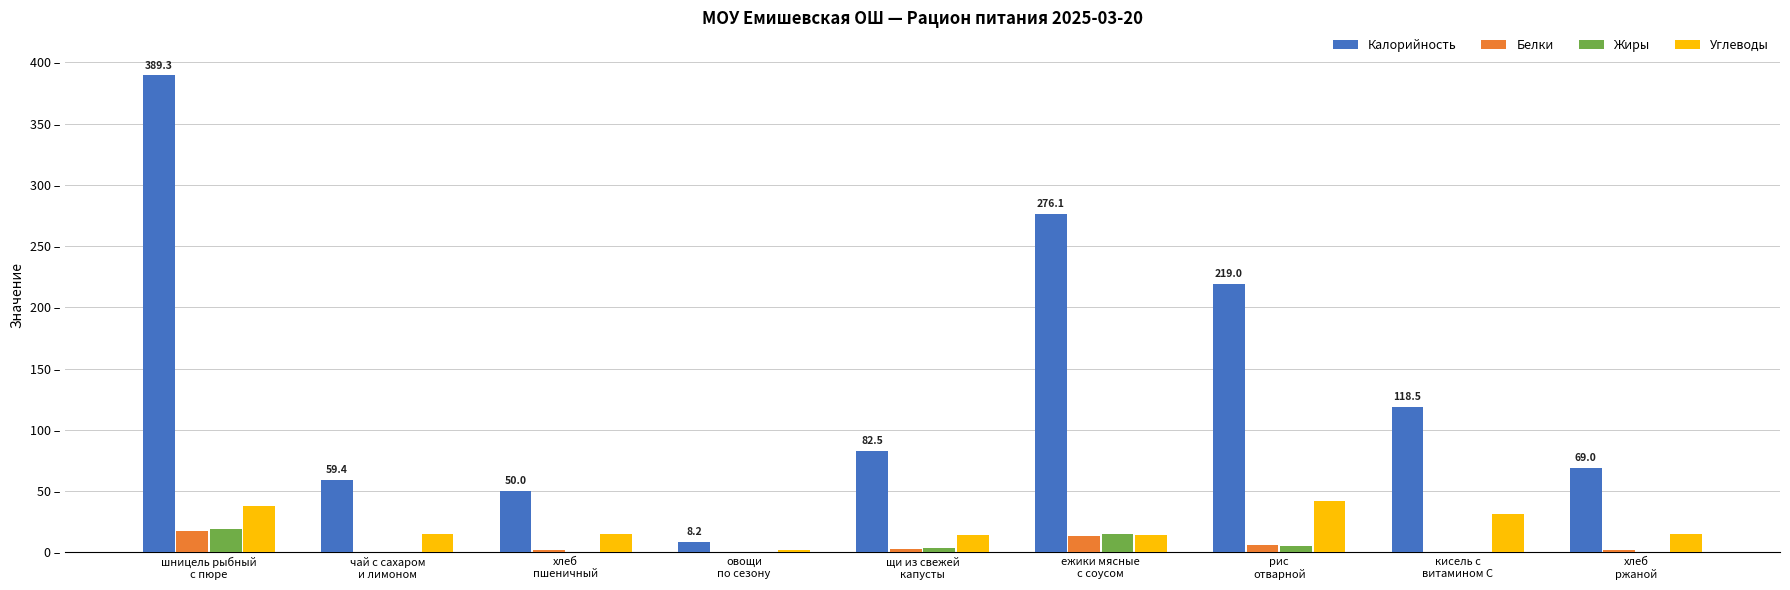

What is the value of the Белки bar at the 7th from the left?

5.9